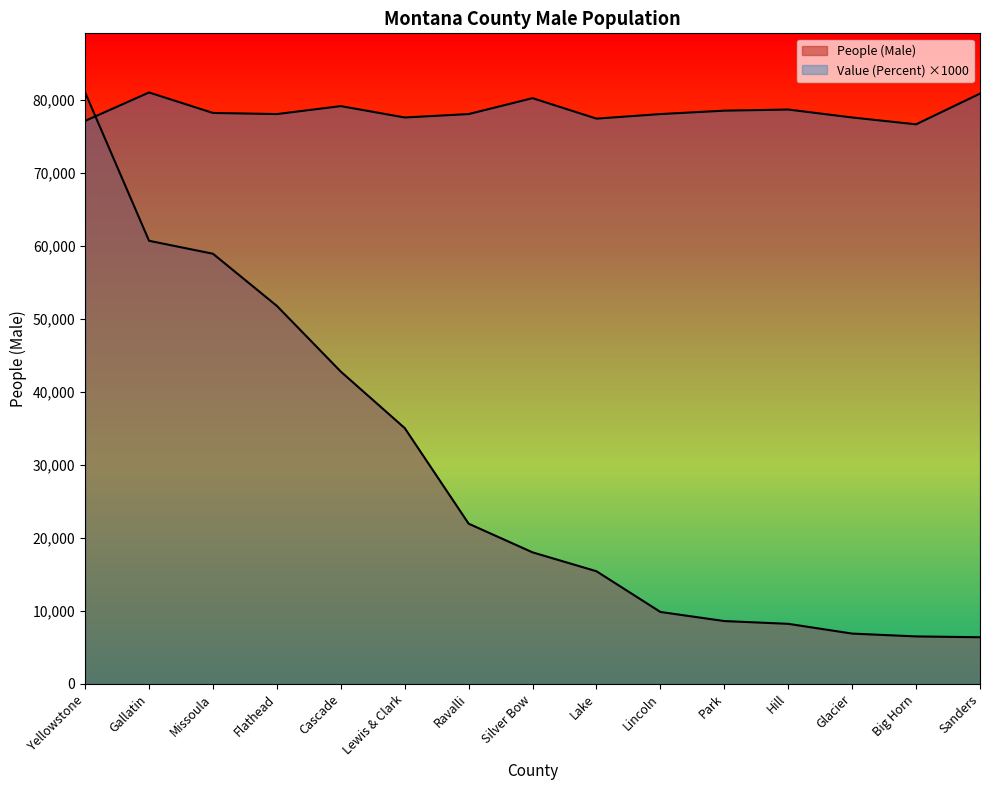

How many categories are shown in the chart?

15